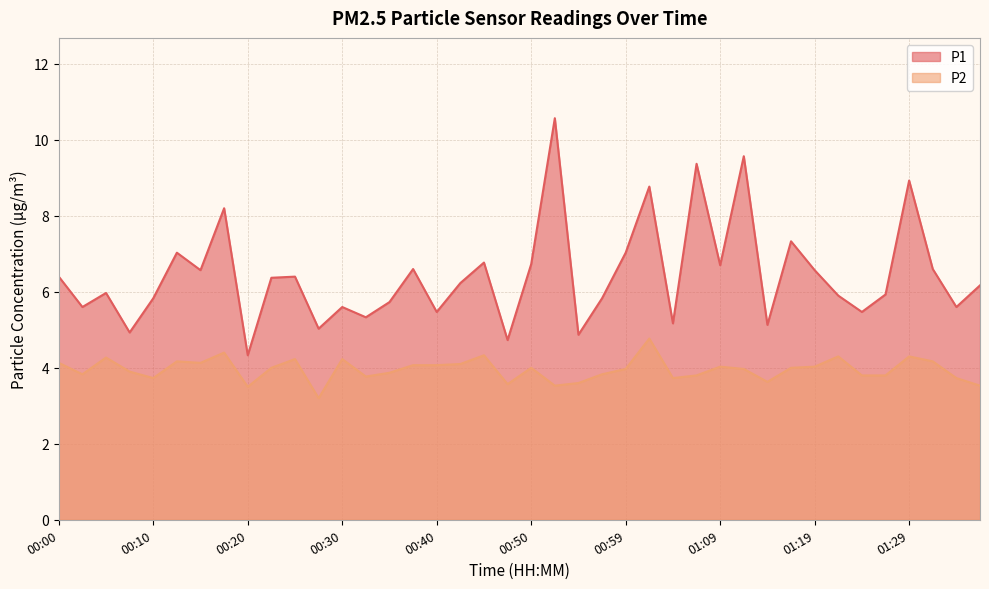

What is the label of the 16th point from the right?

00:59